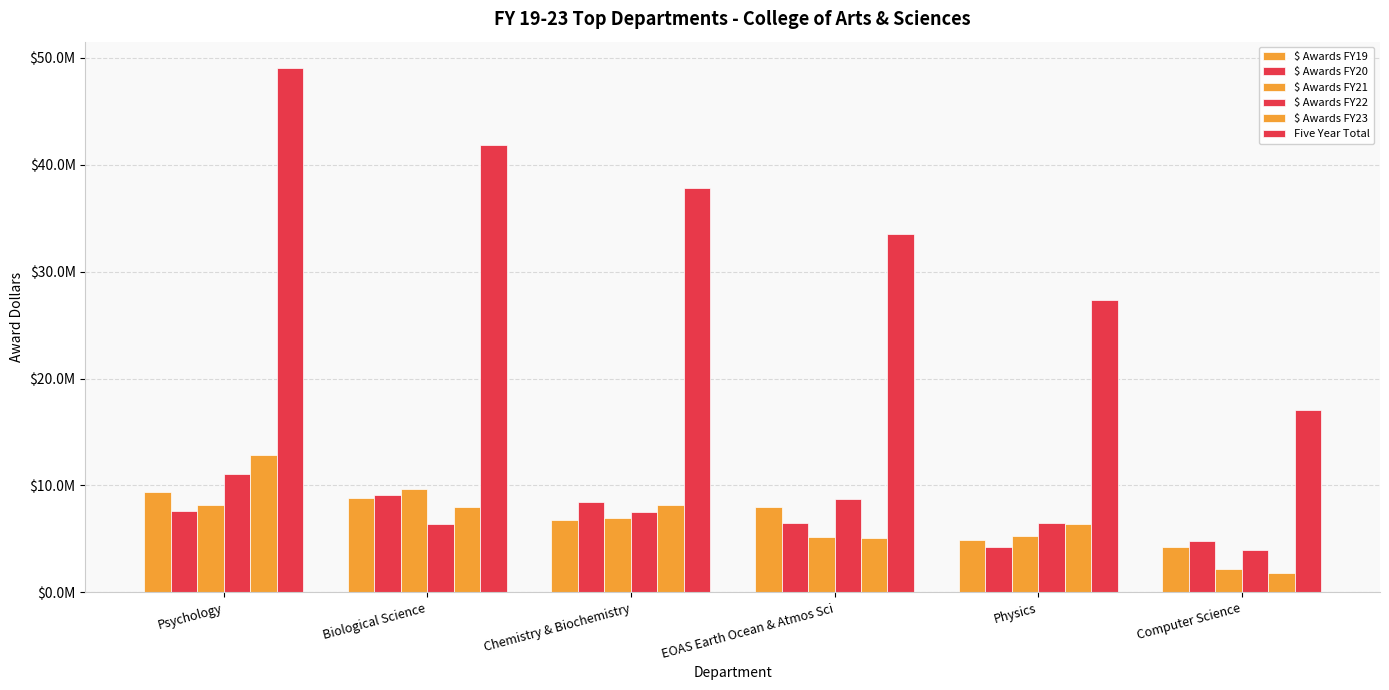

Are the bars horizontal?

No